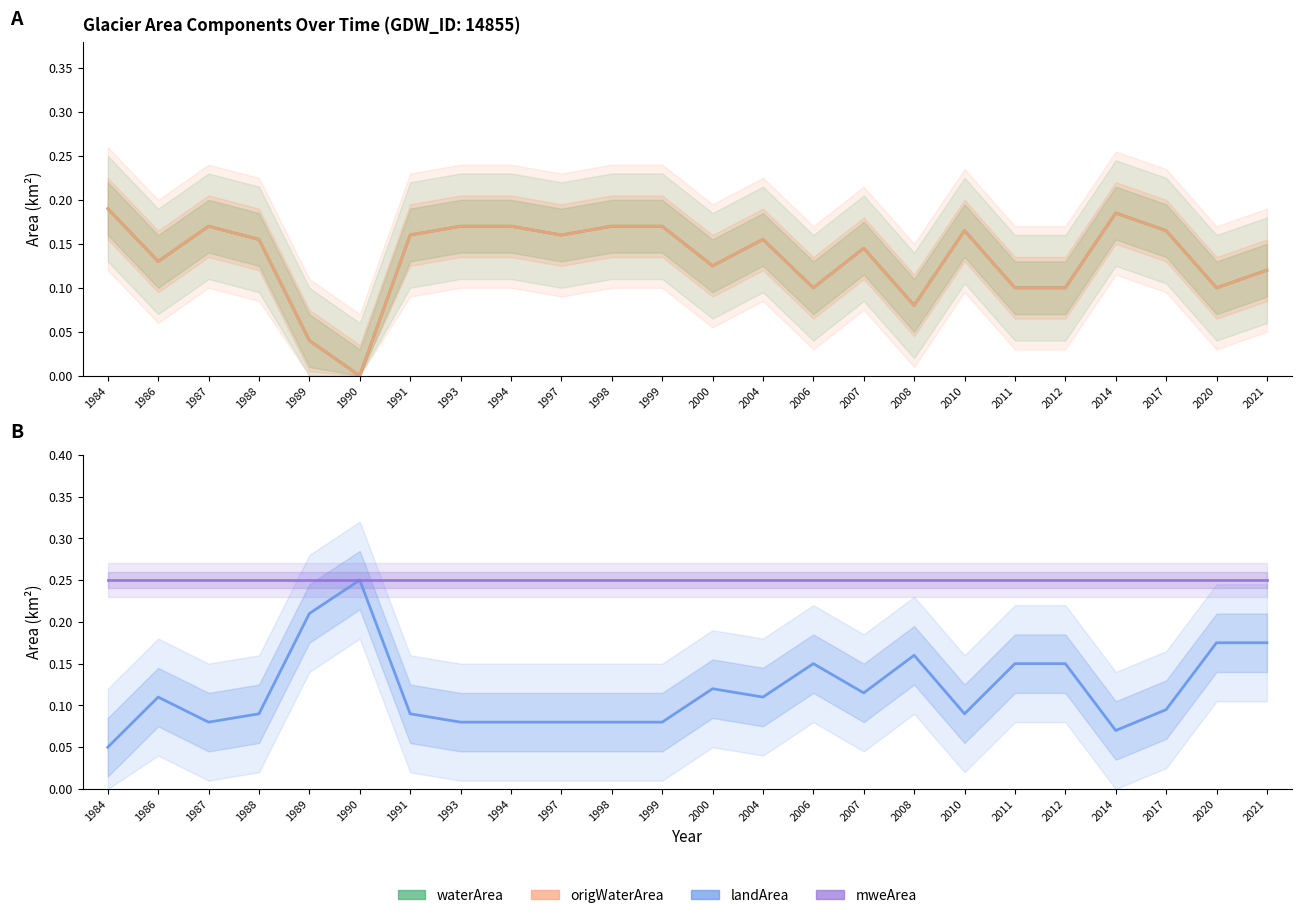

Read the waterArea value at 2011.

0.1